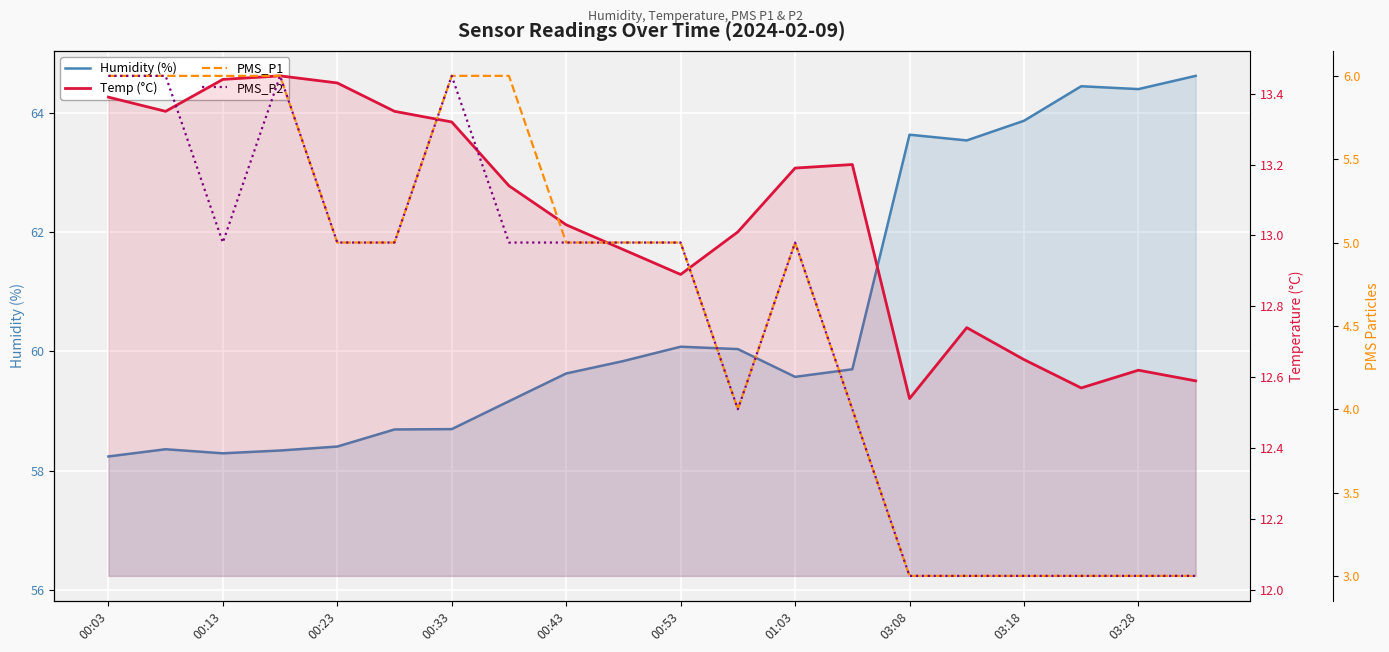

Reading left to right, what are all the values shown in this chart?

Humidity (%): 58.2	58.4	58.3	58.3	58.4	58.7	58.7	59.2	59.6	59.8	60.1	60.0	59.6	59.7	63.6	63.5	63.9	64.4	64.4	64.6
Temp (°C): 13.4	13.3	13.4	13.4	13.4	13.3	13.3	13.1	13.0	13.0	12.9	13.0	13.2	13.2	12.5	12.7	12.7	12.6	12.6	12.6
PMS_P1: 6.0	6.0	6.0	6.0	5.0	5.0	6.0	6.0	5.0	5.0	5.0	4.0	5.0	4.0	3.0	3.0	3.0	3.0	3.0	3.0
PMS_P2: 6.0	6.0	5.0	6.0	5.0	5.0	6.0	5.0	5.0	5.0	5.0	4.0	5.0	4.0	3.0	3.0	3.0	3.0	3.0	3.0